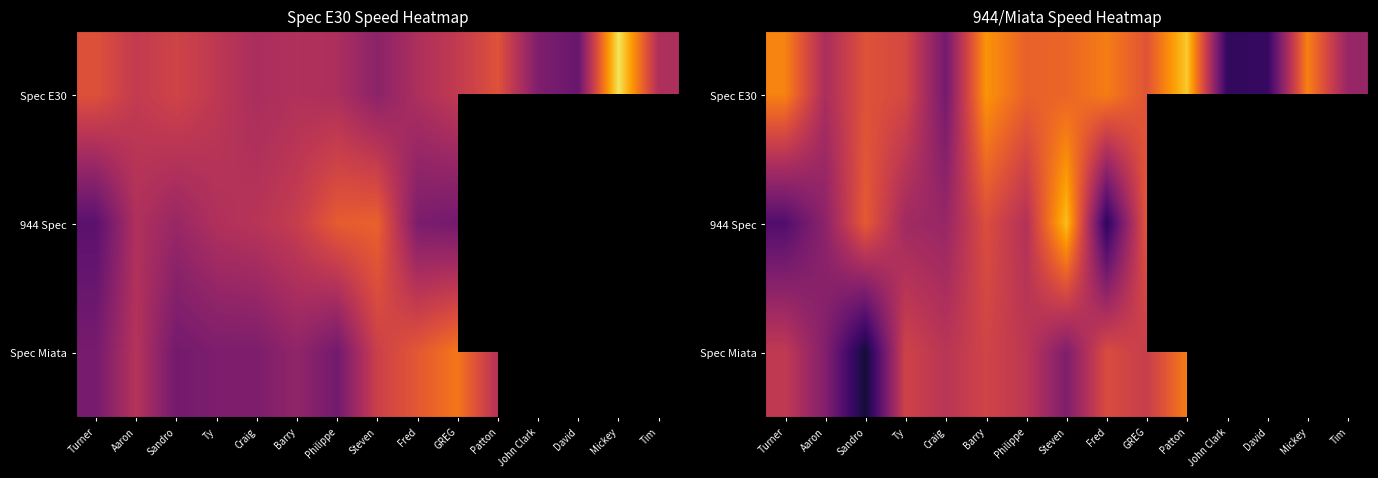

At which label does 944 Spec reach its minimum?

Fred